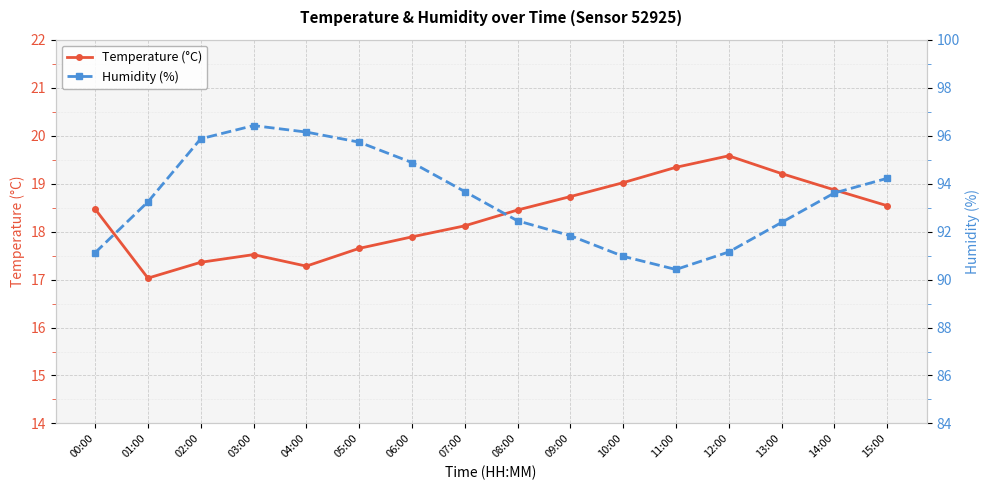

True or false: Humidity (%) and Temperature (°C) cross at least once.

False